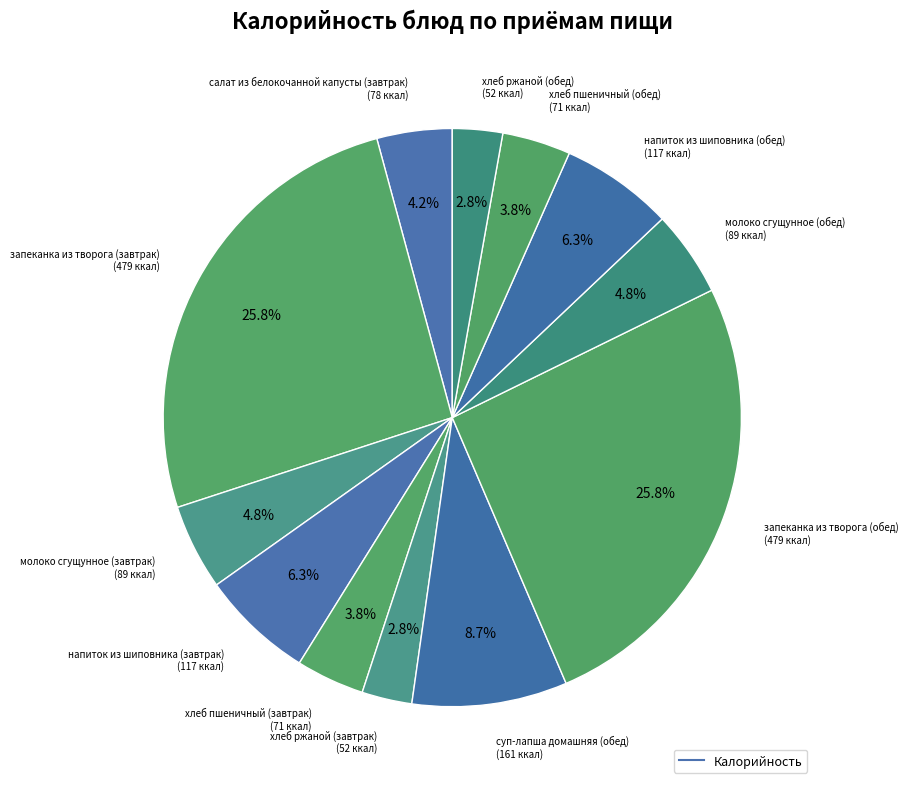

How many segments does this pie chart have?

12